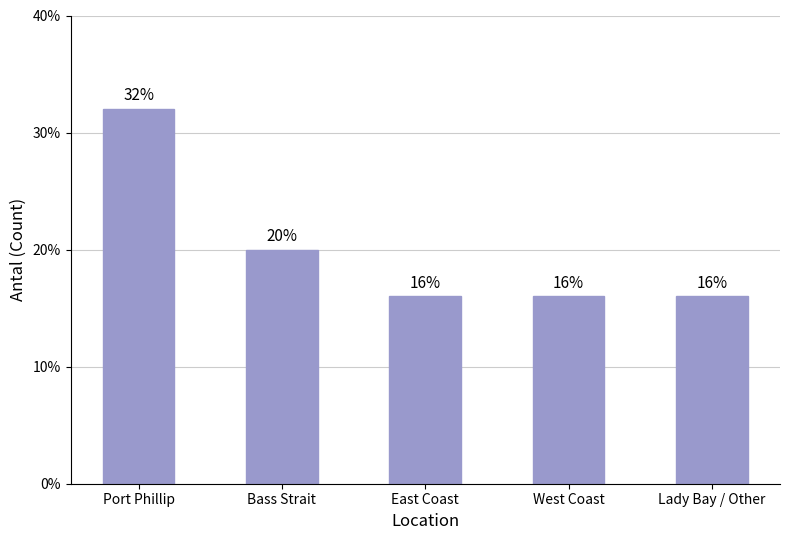

Reading left to right, transcribe all the data shown in this chart.

Port Phillip=8	Bass Strait=5	East Coast=4	West Coast=4	Lady Bay / Other=4